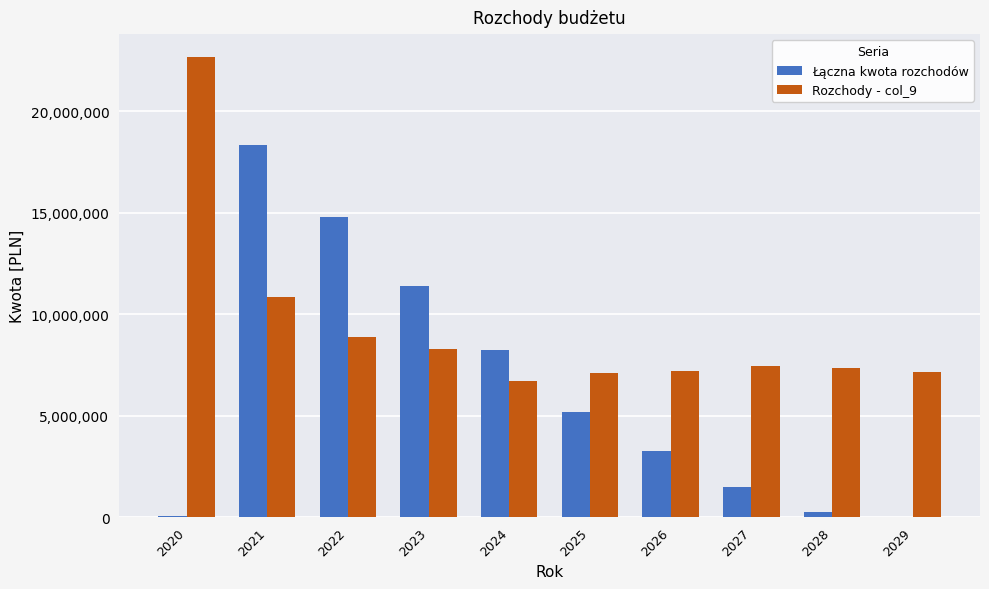

Which series changed the most between 2021 and 2025?

Łączna kwota rozchodów